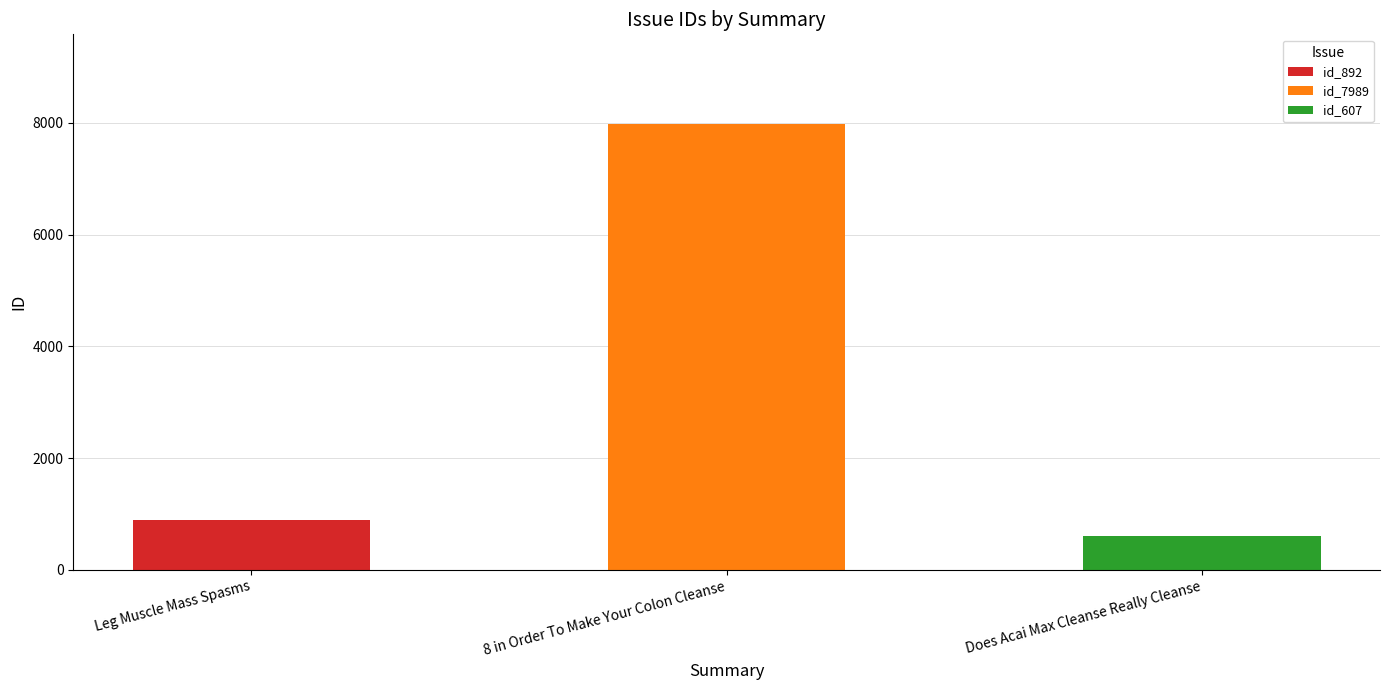

Reading left to right, what are all the values shown in this chart?

892	7989	607